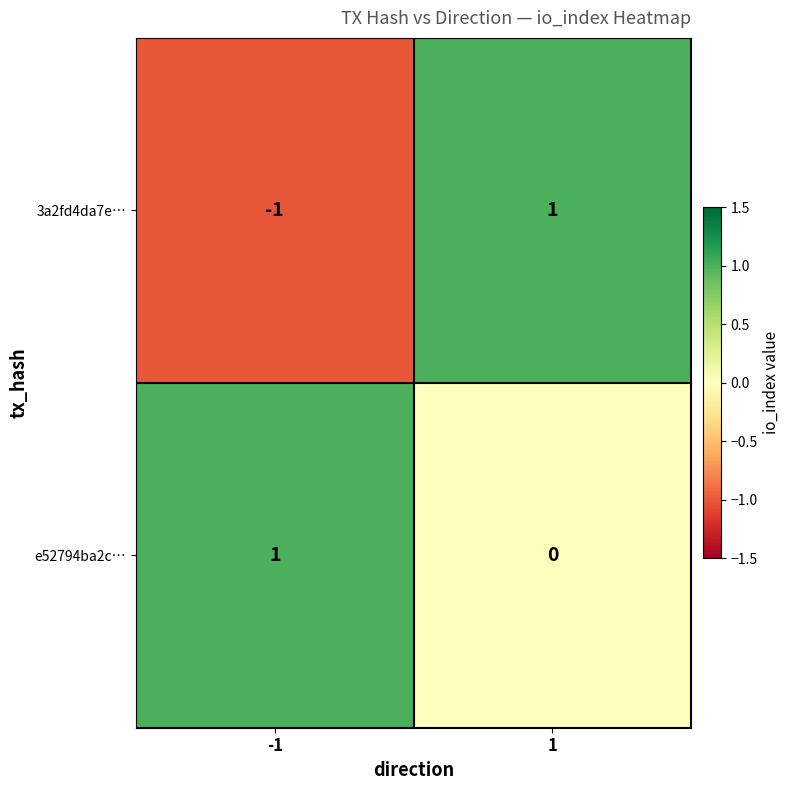

True or false: e52794ba2c… has a value of 1 at -1.

True